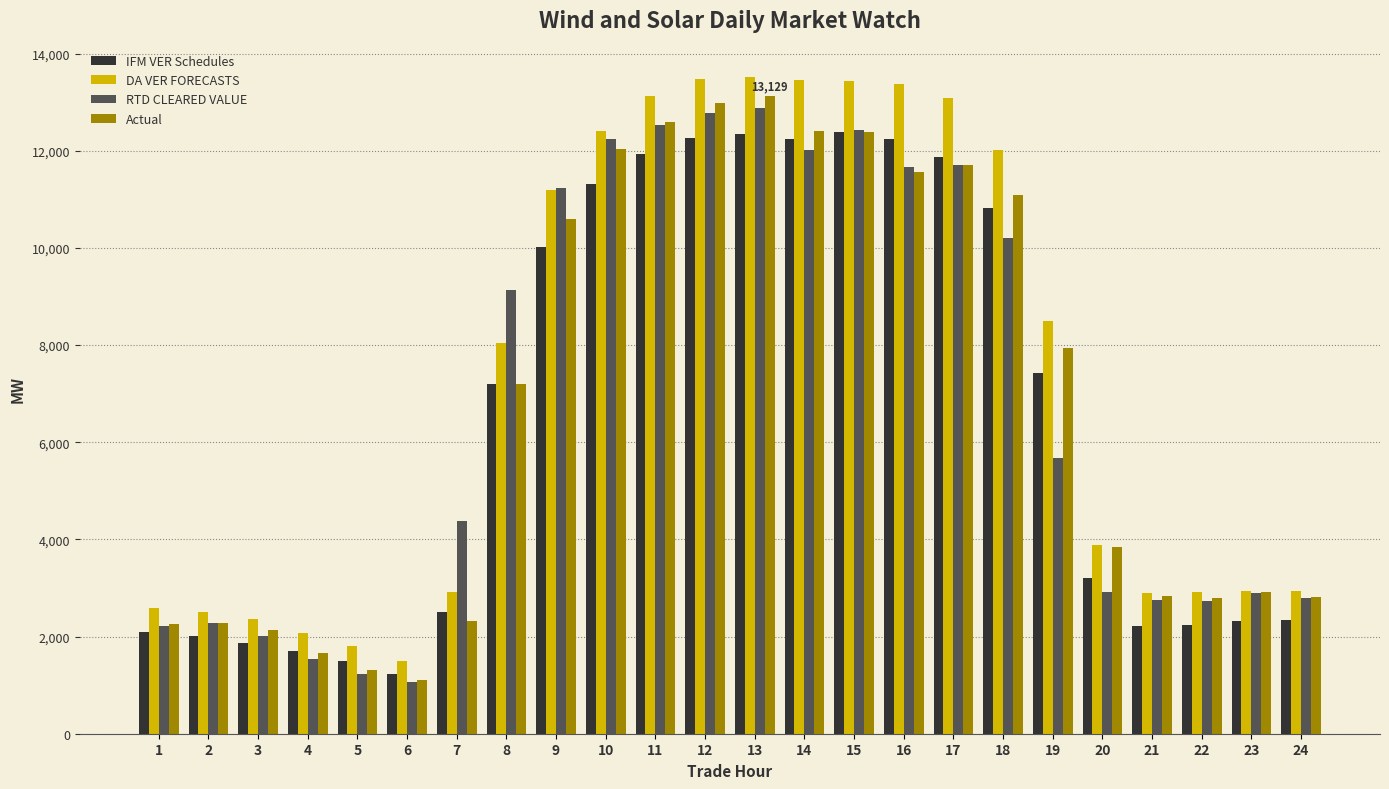

What is the difference between the maximum and minimum values in the IFM VER Schedules series?

11151.0